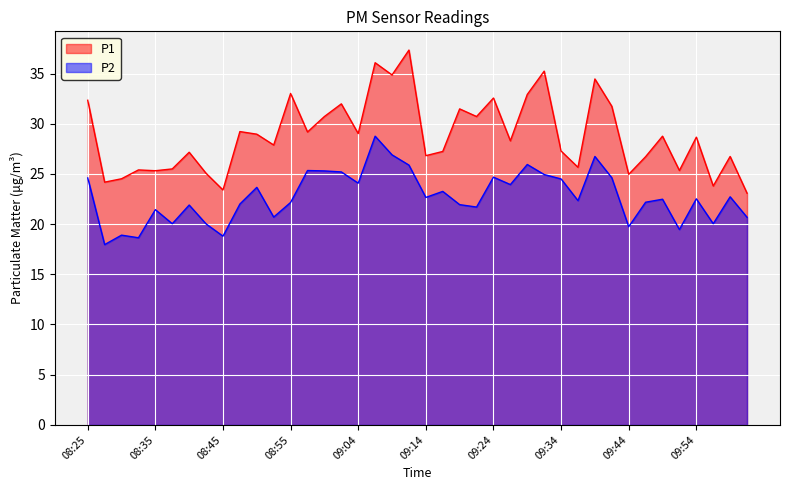

Reading left to right, list all the values displayed in this chart.

P1: 32.3	24.2	24.5	25.4	25.3	25.5	27.2	25.1	23.4	29.2	29.0	27.9	33.0	29.2	30.7	32.0	29.0	36.1	34.9	37.3	26.8	27.2	31.5	30.7	32.6	28.3	32.9	35.2	27.3	25.7	34.5	31.7	25.0	26.7	28.8	25.3	28.7	23.8	26.7	23.1
P2: 24.6	18.0	18.9	18.6	21.4	20.0	21.9	20.0	18.8	22.0	23.7	20.7	22.2	25.3	25.3	25.2	24.1	28.8	26.9	25.9	22.7	23.3	21.9	21.7	24.7	23.9	25.9	24.9	24.5	22.3	26.7	24.6	19.7	22.2	22.5	19.5	22.5	20.0	22.7	20.7